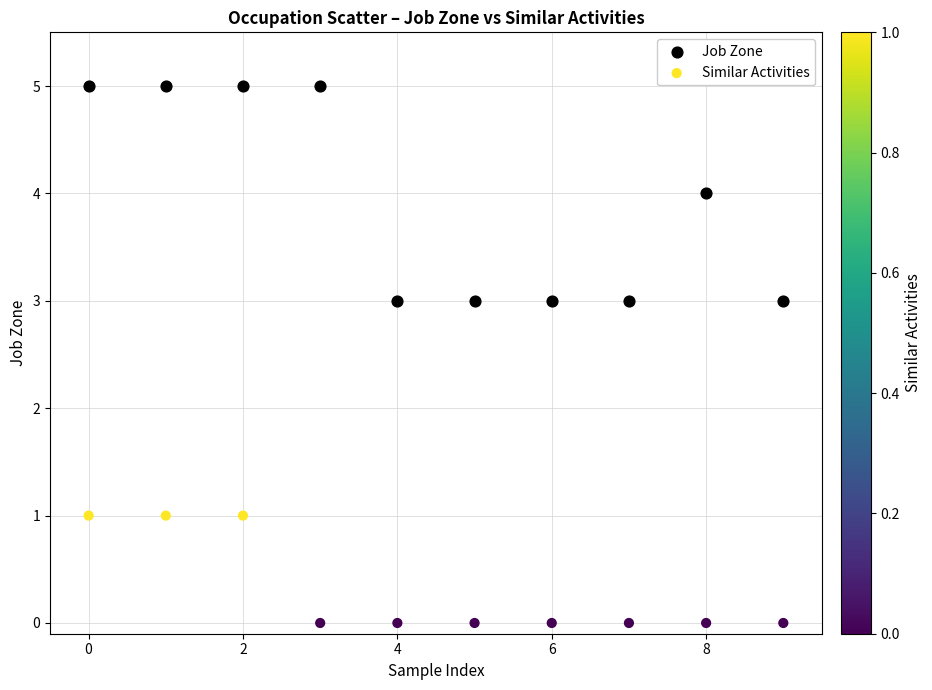

Which series has the largest Y range (max minus min)?

Job Zone